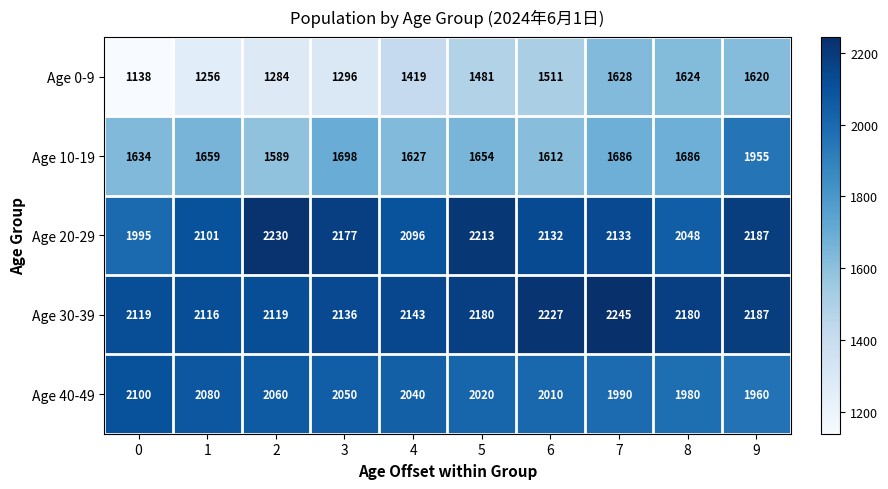

Rank the series by their maximum value, from lowest to highest.

Age 0-9, Age 10-19, Age 40-49, Age 20-29, Age 30-39